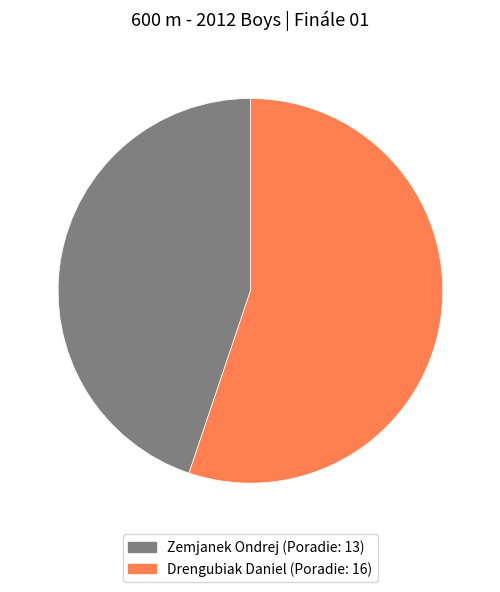

The Zemjanek Ondrej slice represents 45% of the pie. True or false?

True